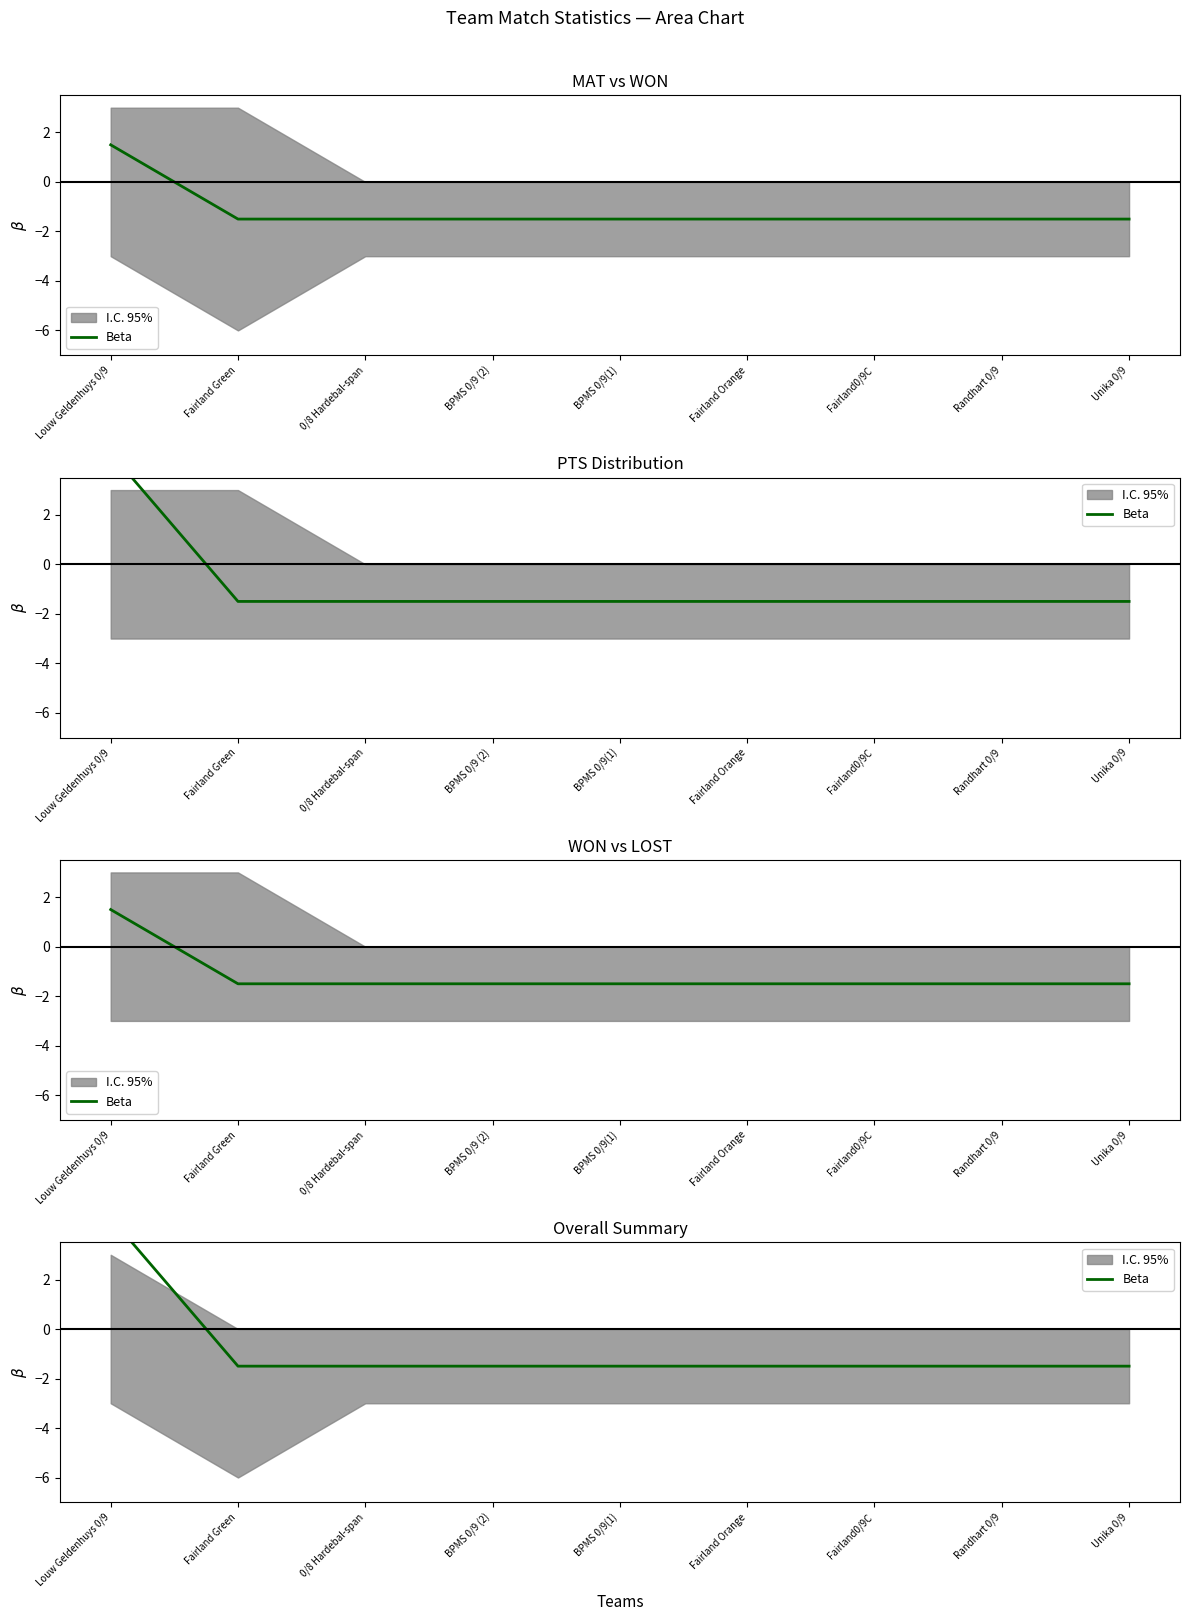

The value at Fairland Orange is -0.9. True or false?

False